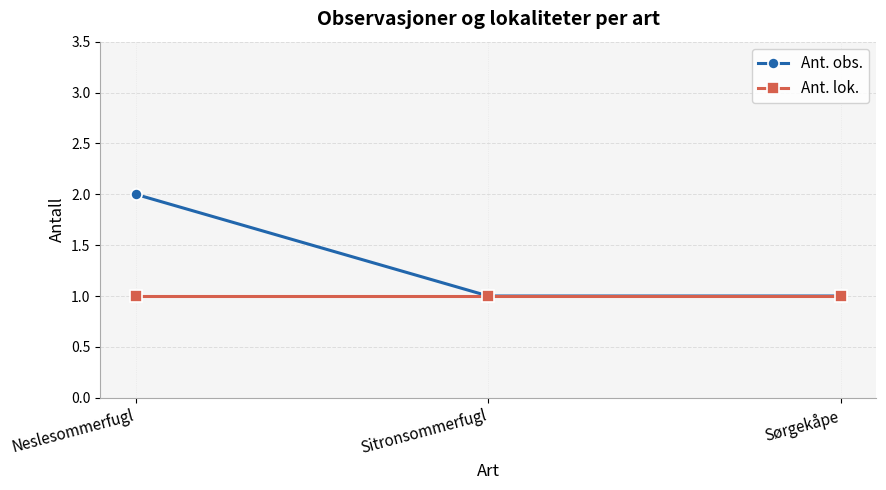

What is the value of the Ant. obs. point at the 2nd from the left?

1